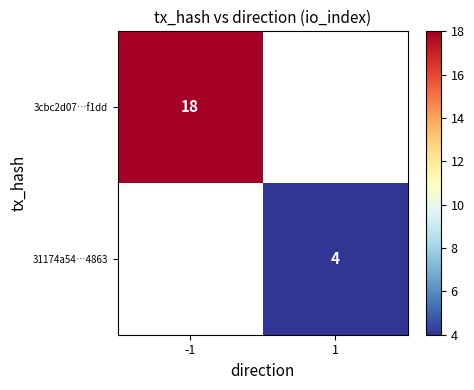

How many series are shown in this chart?

2